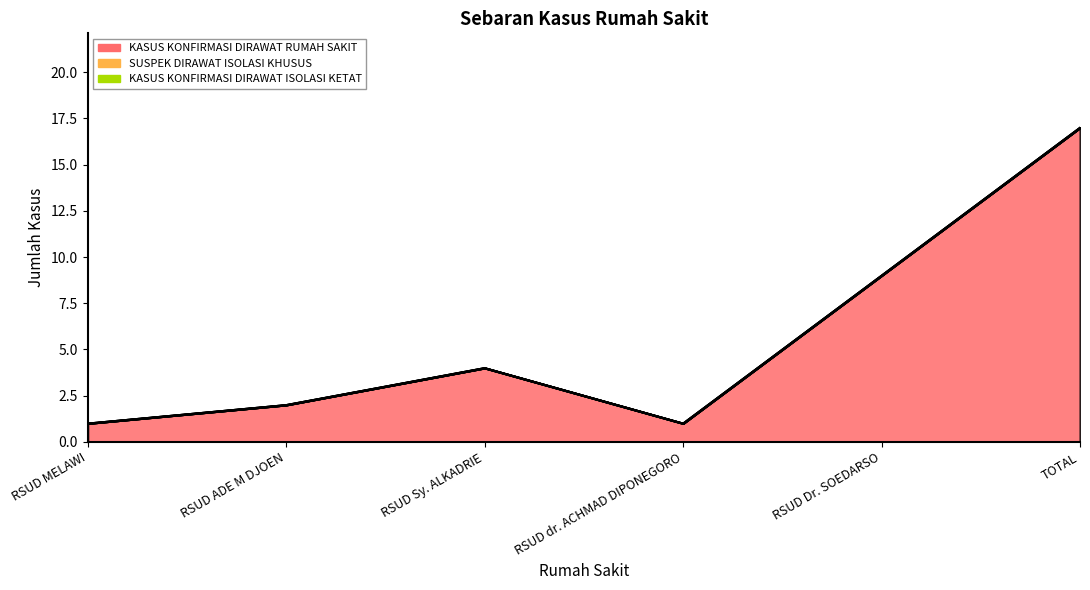

Is it true that KASUS KONFIRMASI DIRAWAT RUMAH SAKIT equals 0 at RSUD MELAWI?

False